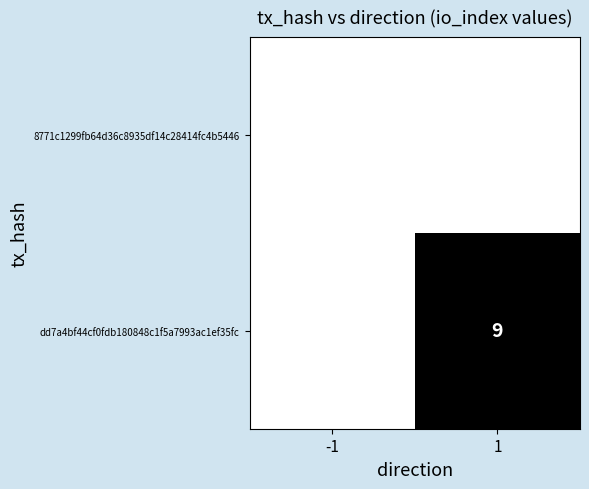

The 8771c1299fb64d36c8935df14c28414fc4b5446 series shows 865 at -1. True or false?

True